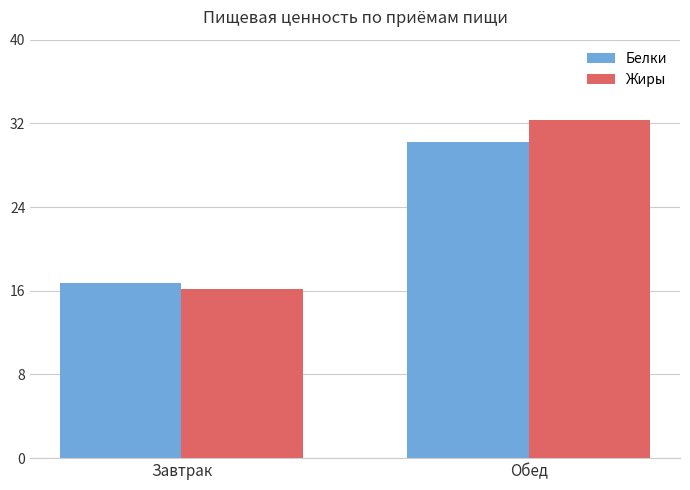

At which category does the chart reach its minimum across all series?

Завтрак